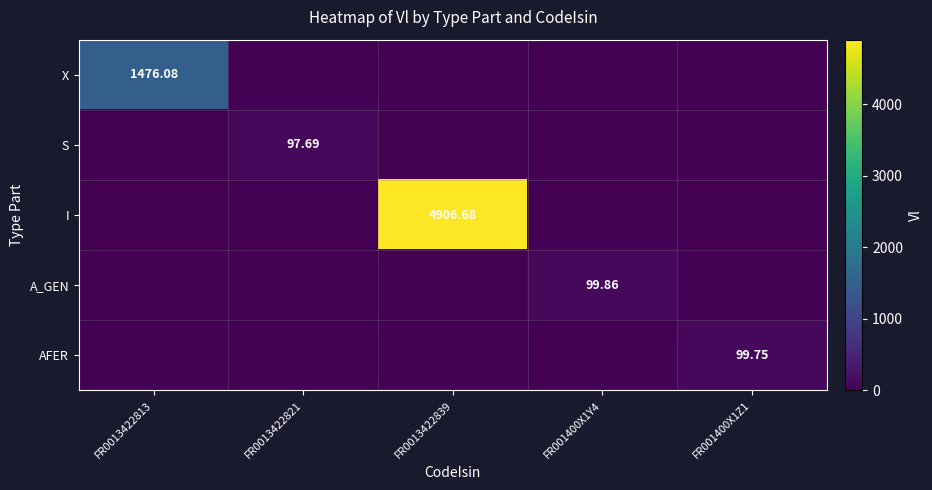

Between FR0013422821 and FR0013422839, which series saw the biggest shift?

I